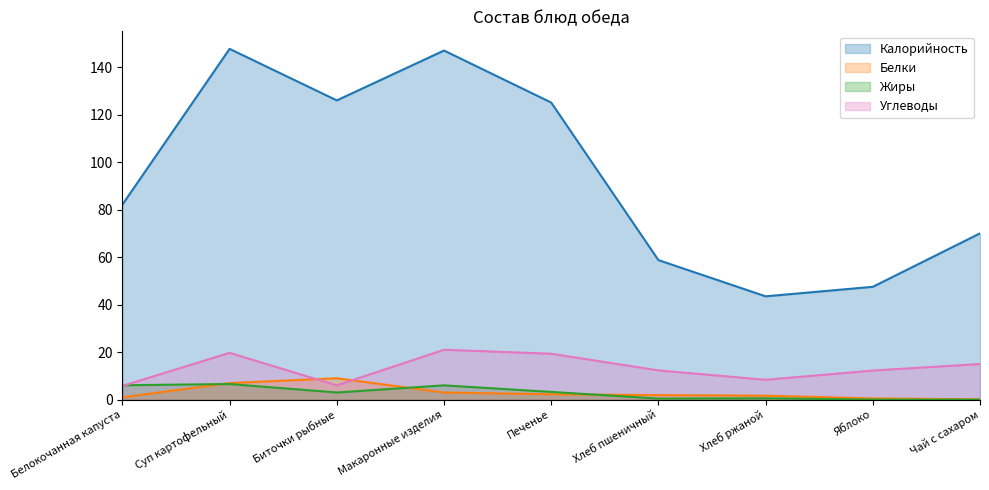

How many lines are shown in the chart?

4